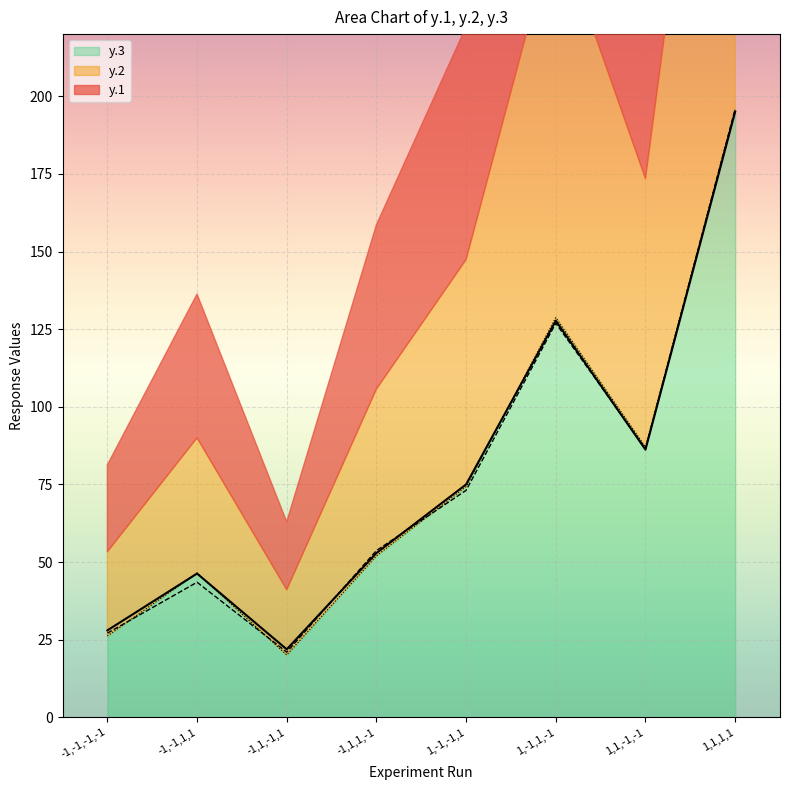

True or false: y.1 and y.2 intersect in this chart.

True